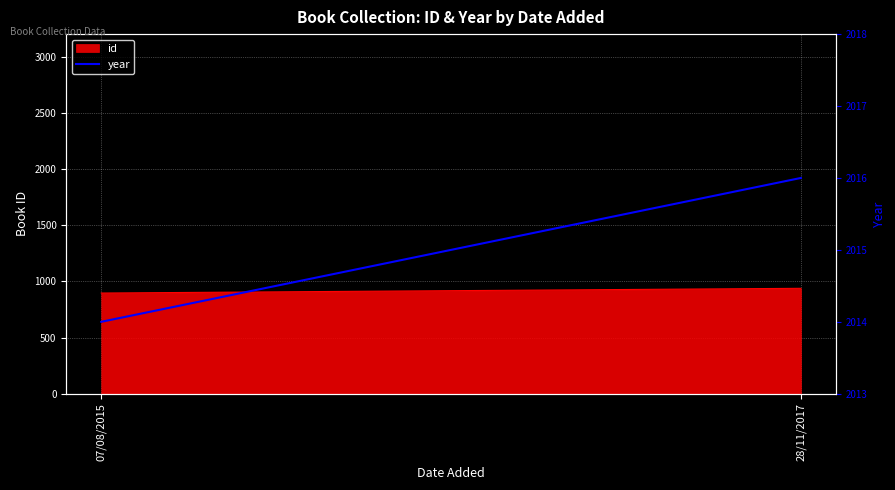

The value at 28/11/2017 is 547. True or false?

False